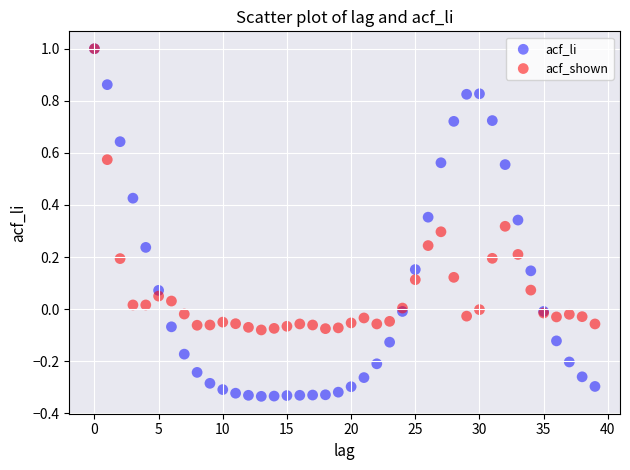

Which series has the widest spread of Y values?

acf_li